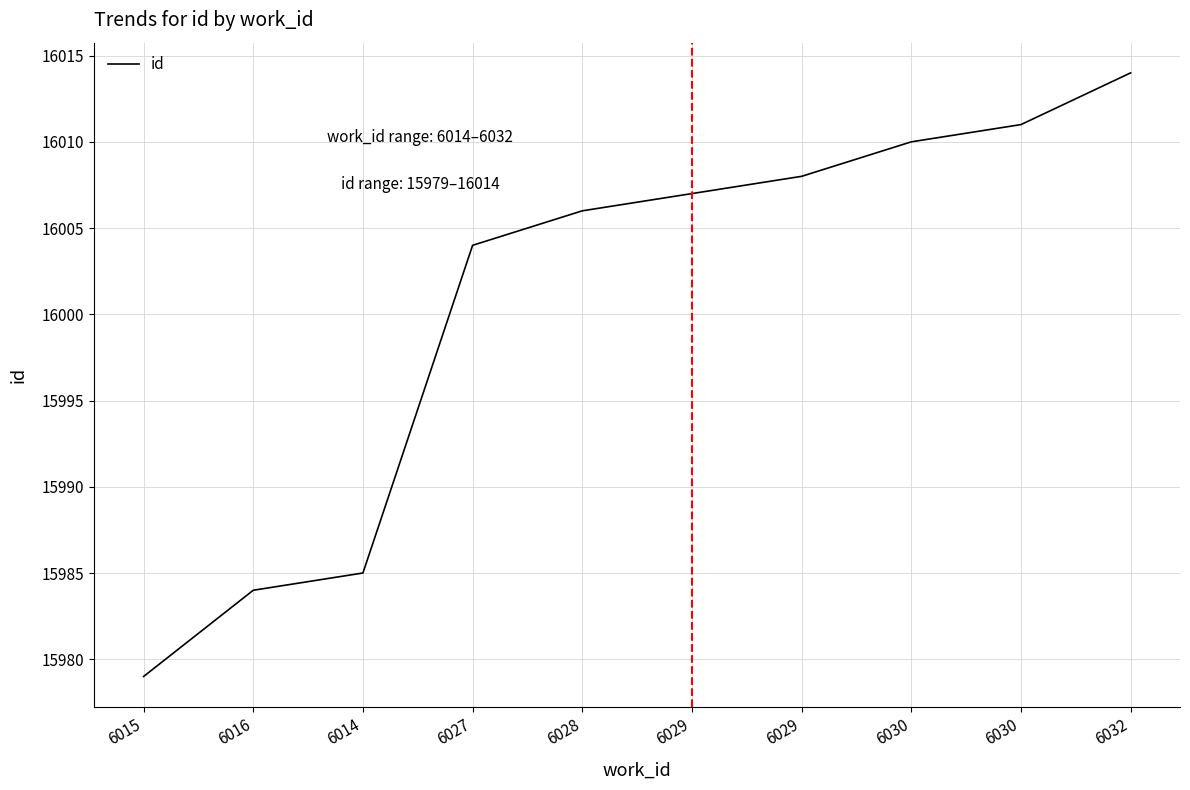

The chart shows a value of 16011 at 6030. True or false?

True